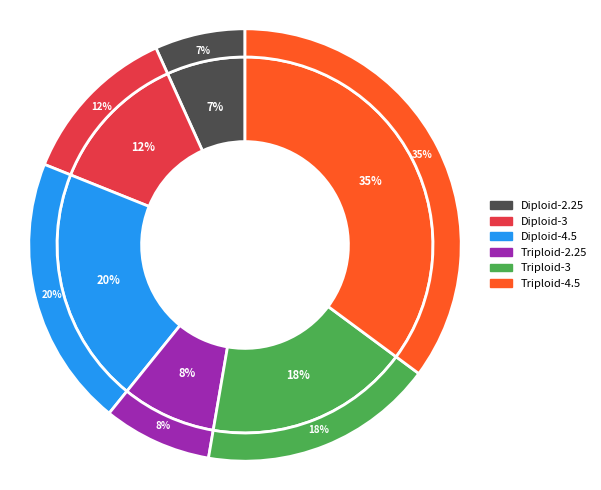

How many slices are in this pie chart?

6